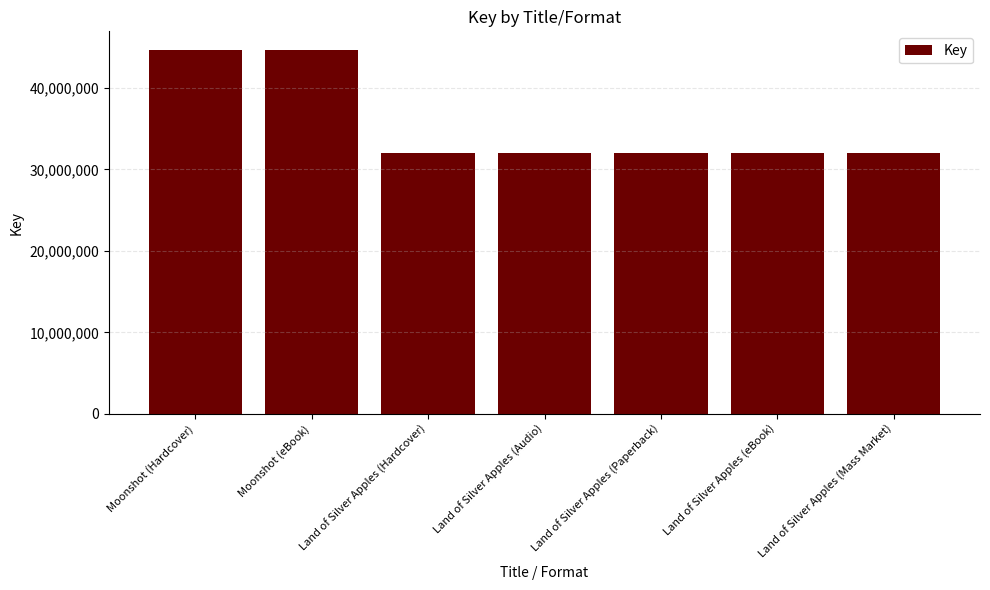

What is the ratio of the value at Land of Silver Apples (Mass Market) to the value at Land of Silver Apples (eBook)?

1.0